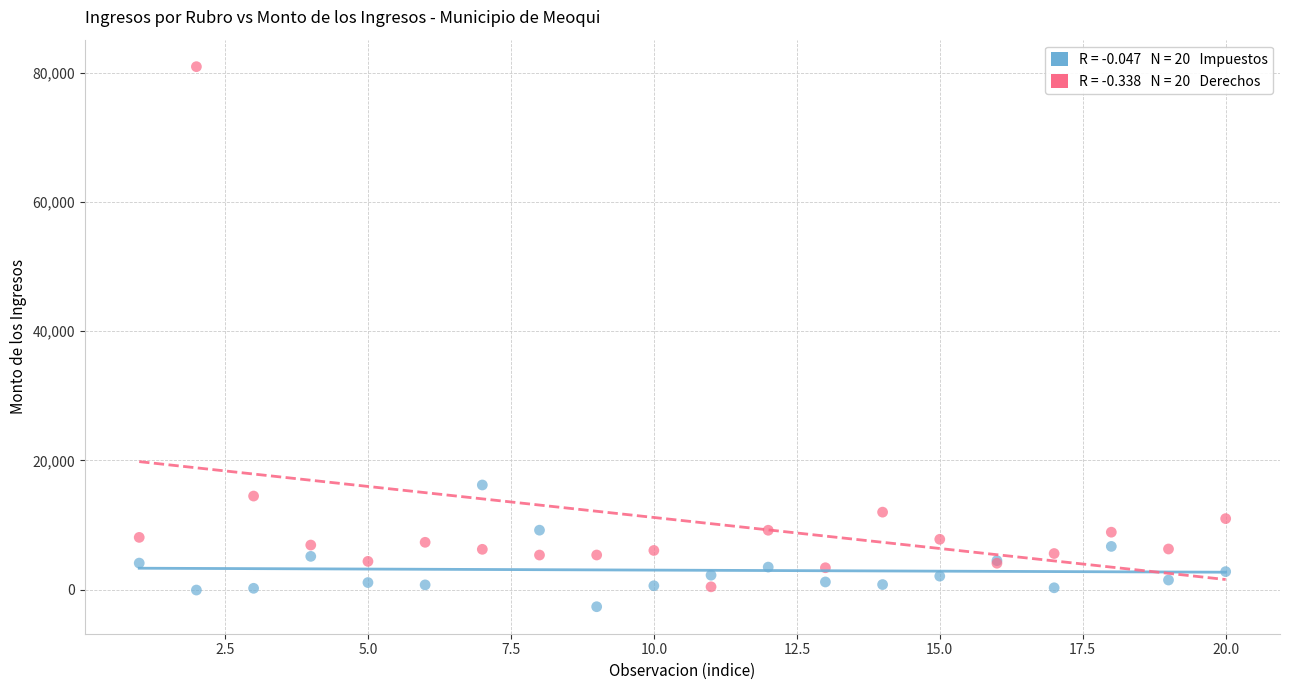

Across all series, what Y value is closest to 39140?

16202.1